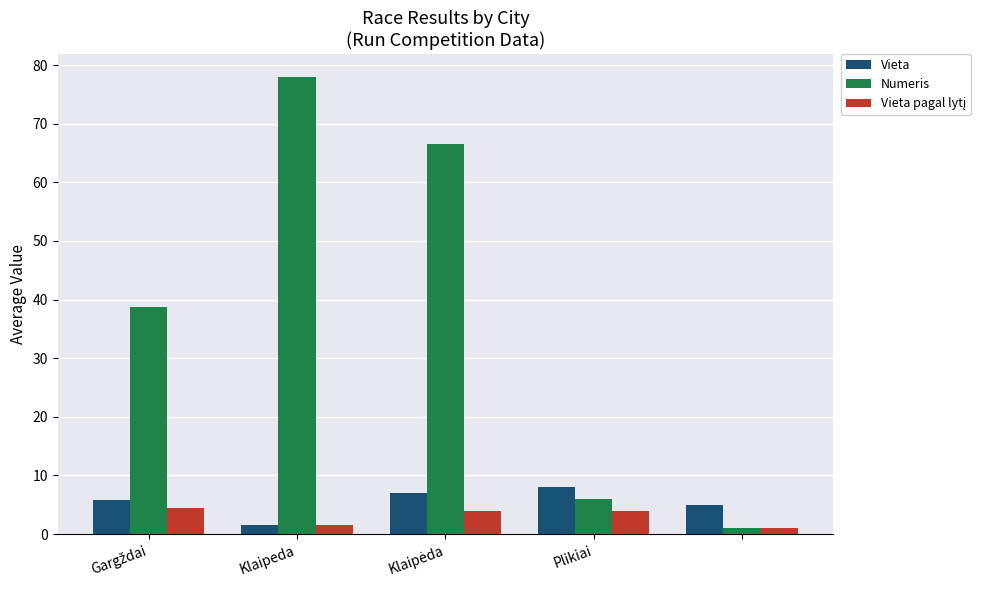

What is the average value of the Numeris series?

38.0